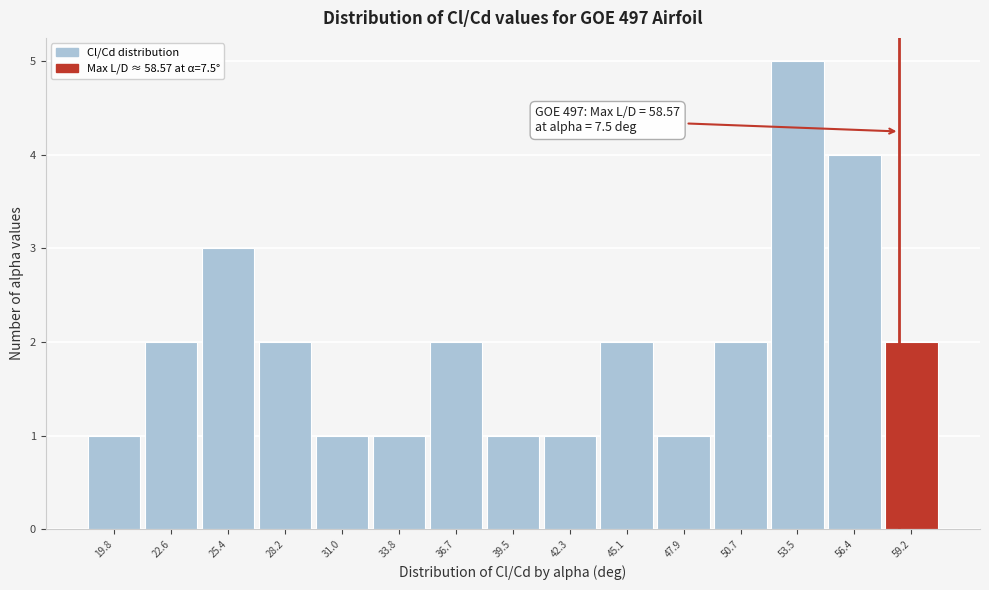

Over which range of the x-axis is the bar tallest?

52.0 to 55.0